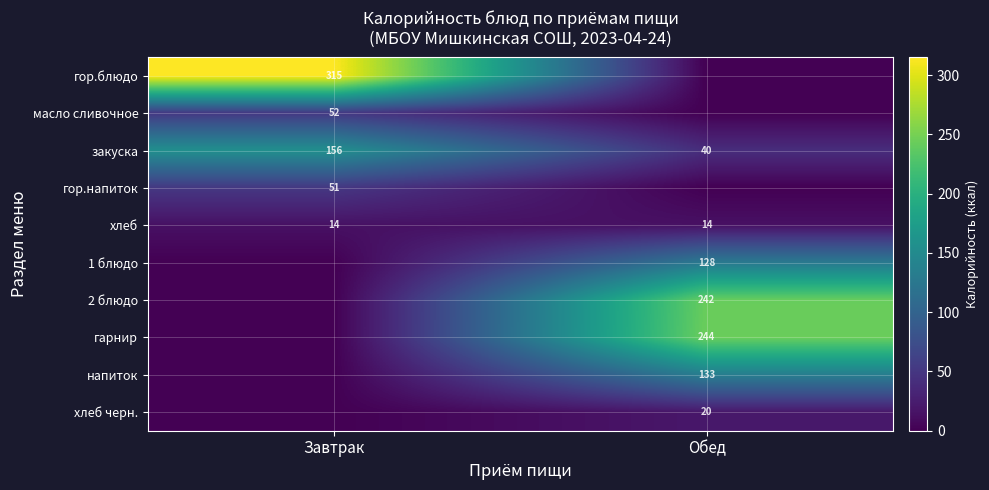

What is the maximum value for хлеб?

14